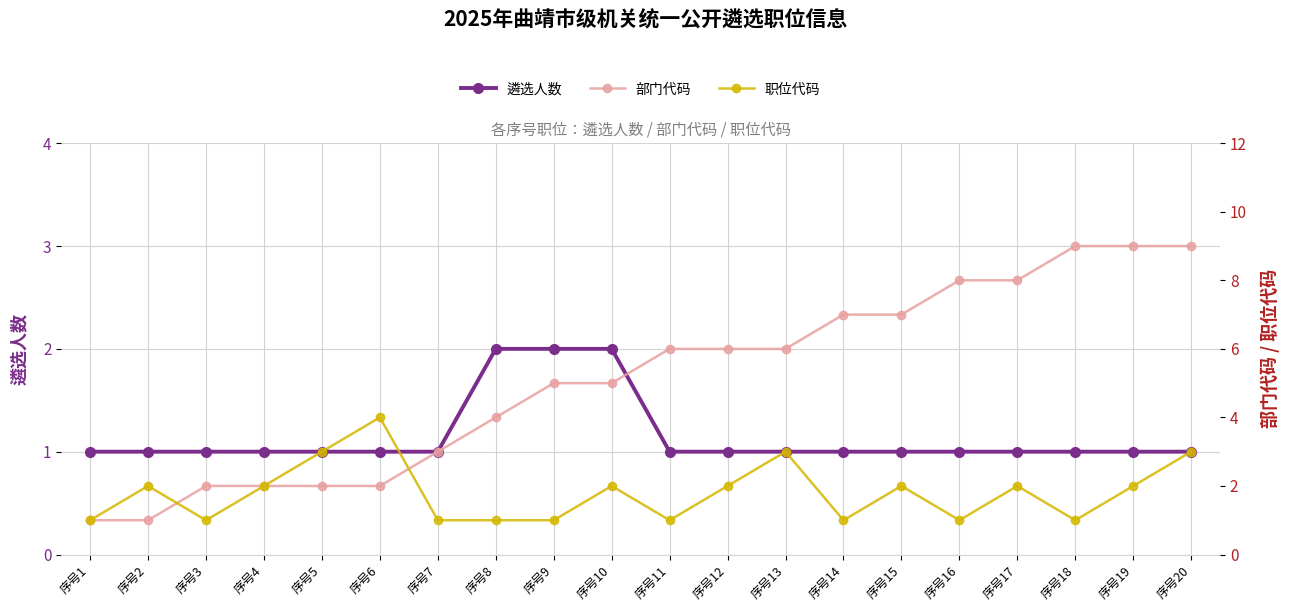

How many 遴选人数 values are between 1 and 2?

20